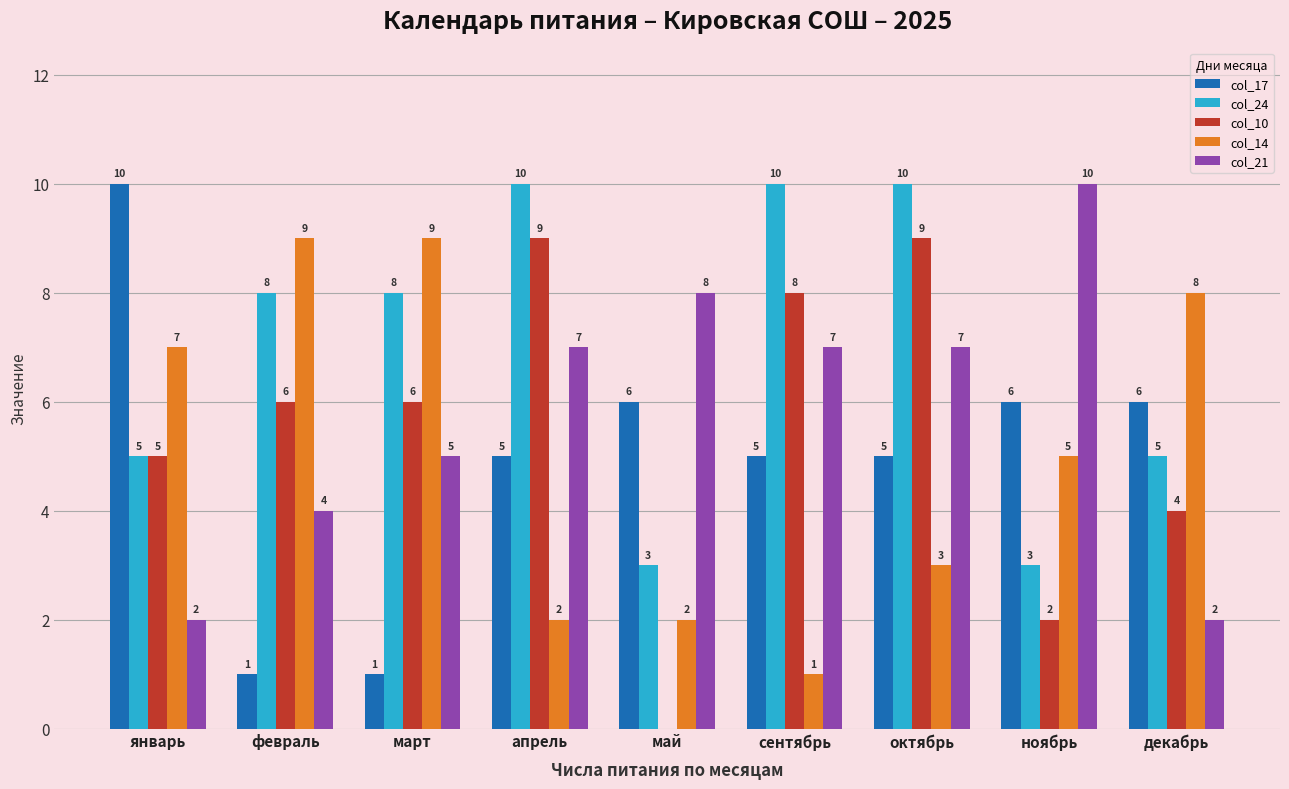

What are all the series names shown in the legend?

col_17, col_24, col_10, col_14, col_21